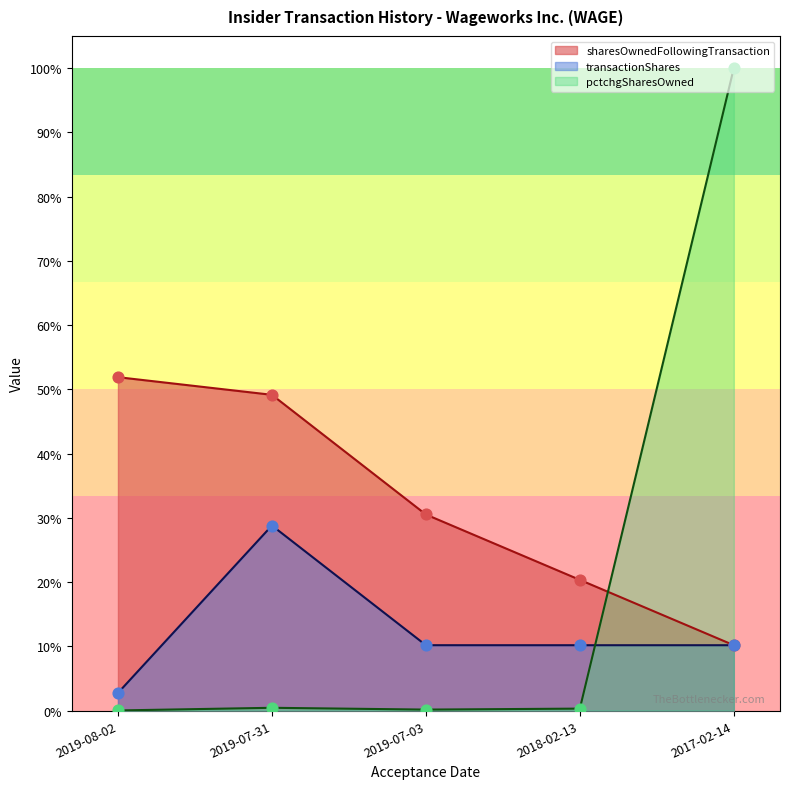

What are all the series names shown in the legend?

sharesOwnedFollowingTransaction, transactionShares, pctchgSharesOwned